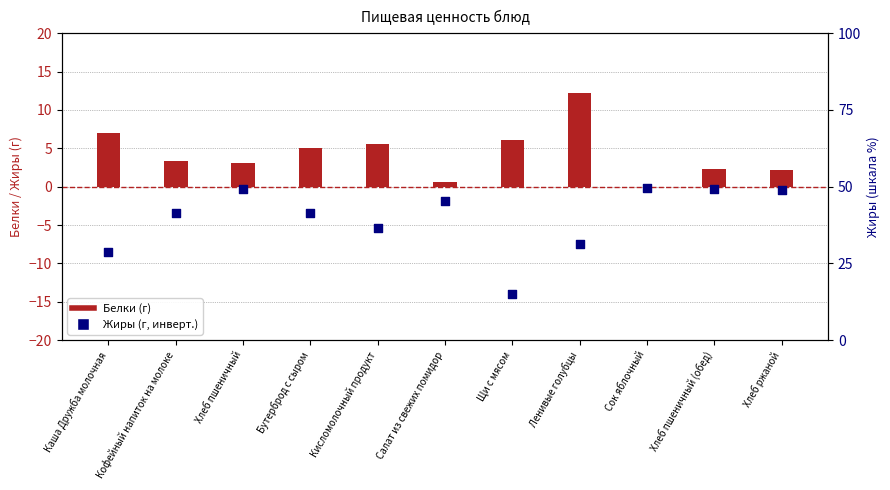

What is the total value across all series at Каша Дружба молочная?

-1.4